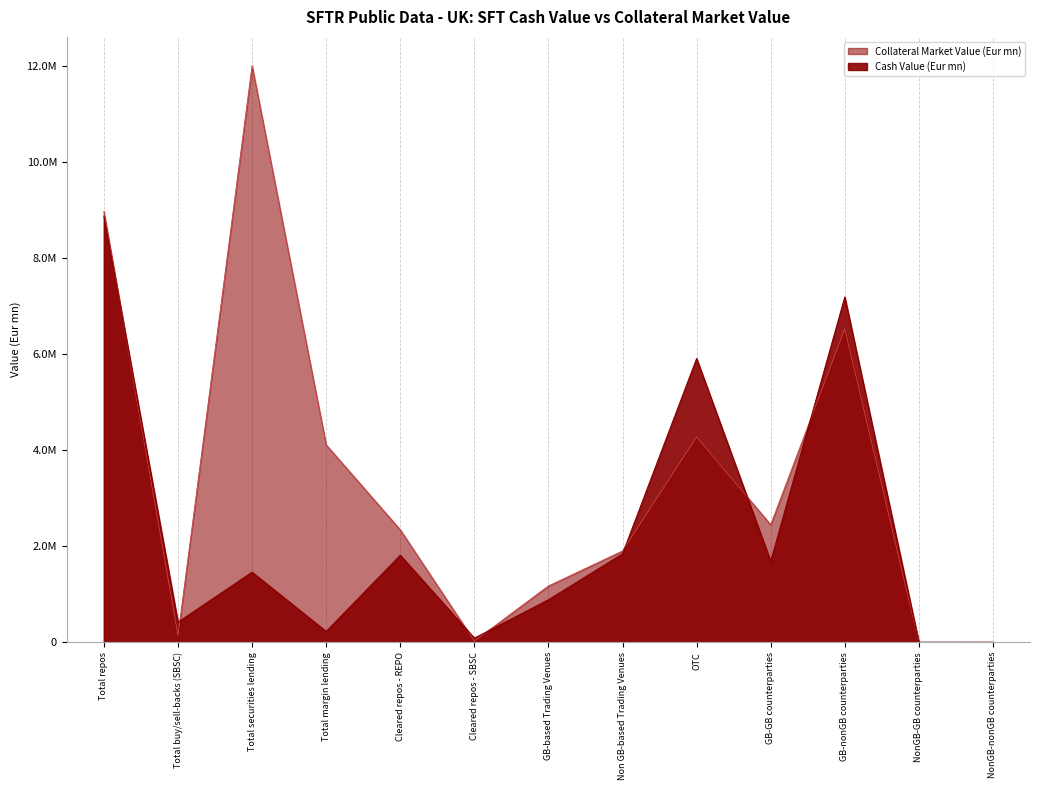

What is the label of the 5th point from the right?

OTC